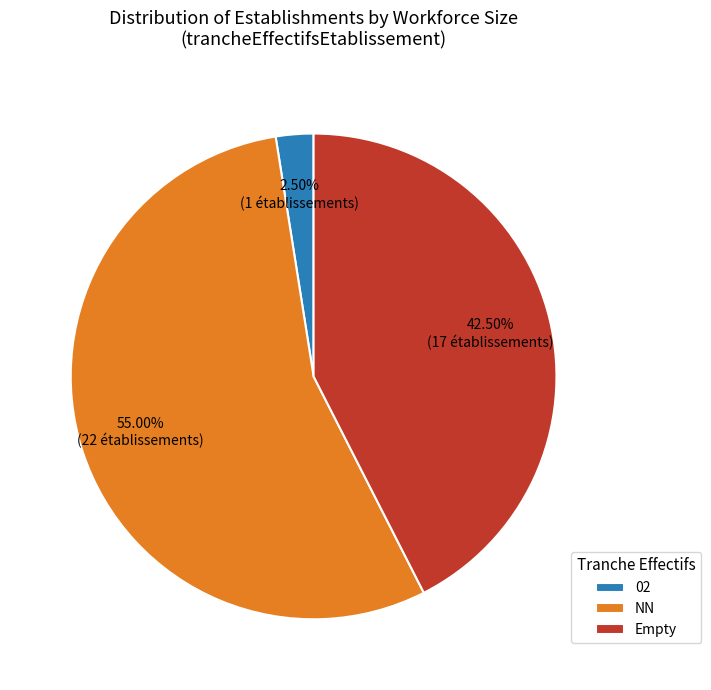

Approximately how many times larger is the value at NN compared to 02?

22.0